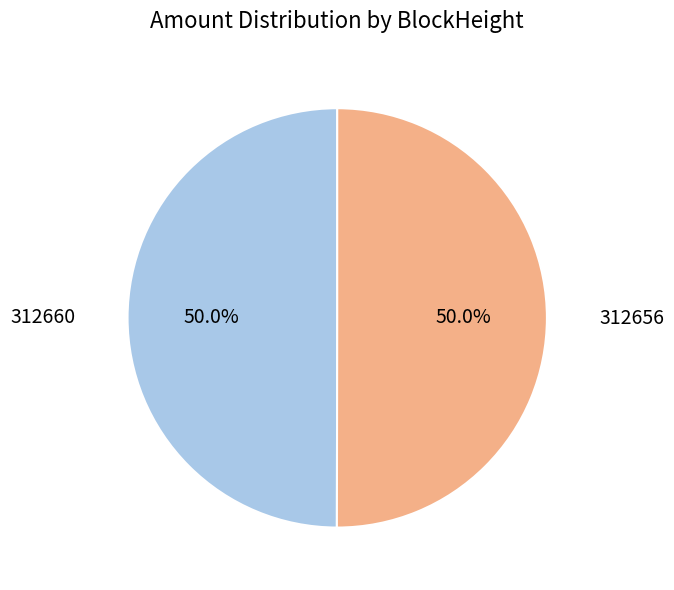

To the nearest percent, what is the difference between the largest and smallest slice percentages?

0%